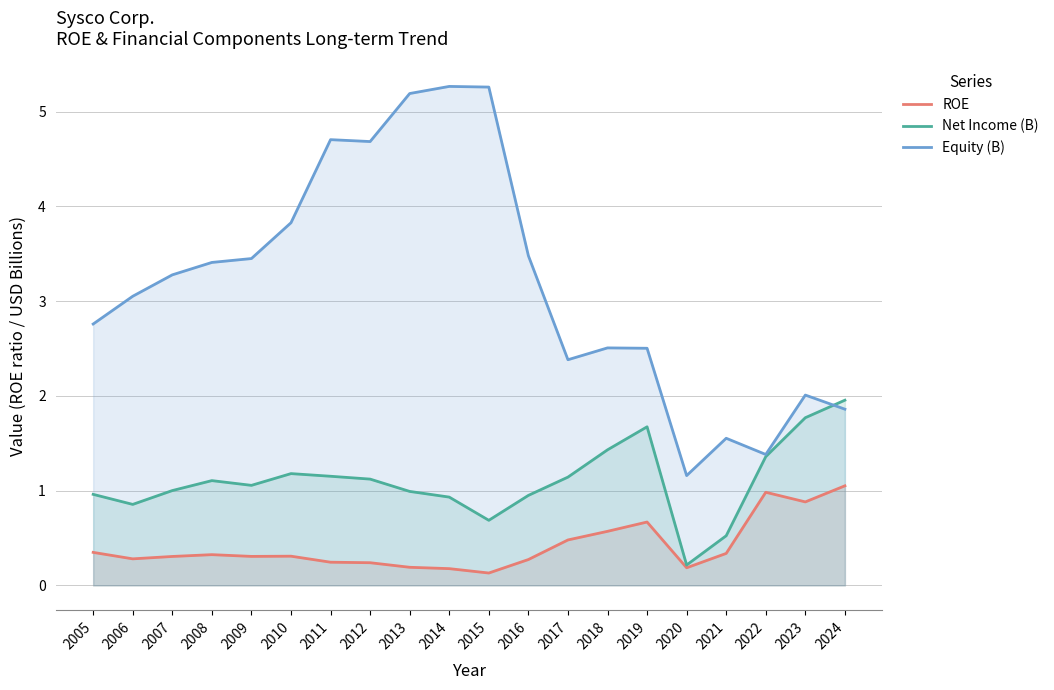

Reading left to right, list all the values displayed in this chart.

ROE: 0.3	0.3	0.3	0.3	0.3	0.3	0.2	0.2	0.2	0.2	0.1	0.3	0.5	0.6	0.7	0.2	0.3	1.0	0.9	1.1
Net Income (B): 1.0	0.9	1.0	1.1	1.1	1.2	1.2	1.1	1.0	0.9	0.7	0.9	1.1	1.4	1.7	0.2	0.5	1.4	1.8	2.0
Equity (B): 2.8	3.1	3.3	3.4	3.5	3.8	4.7	4.7	5.2	5.3	5.3	3.5	2.4	2.5	2.5	1.2	1.6	1.4	2.0	1.9